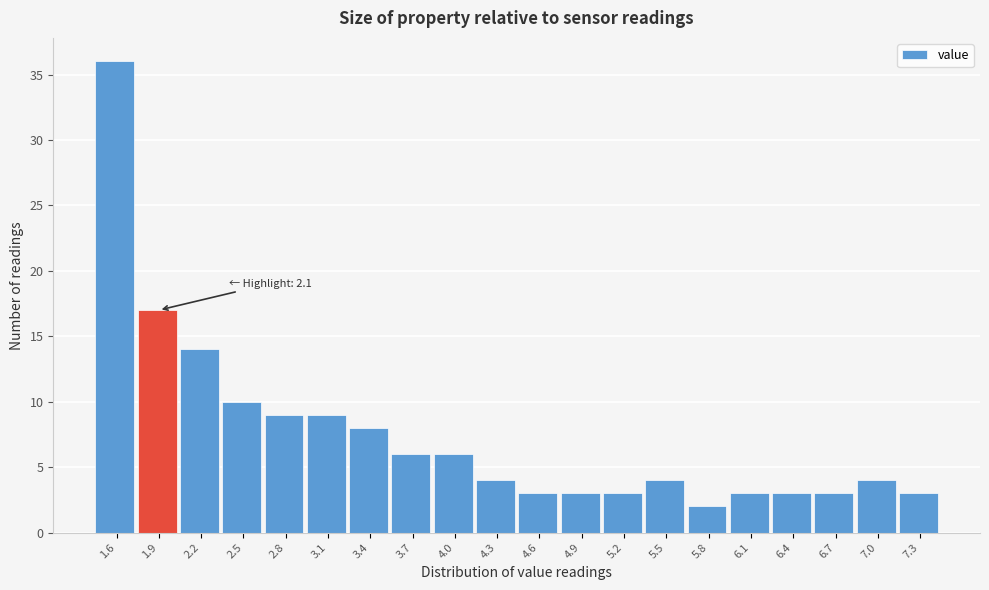

Reading left to right, extract all data points from this chart.

36	17	14	10	9	9	8	6	6	4	3	3	3	4	2	3	3	3	4	3